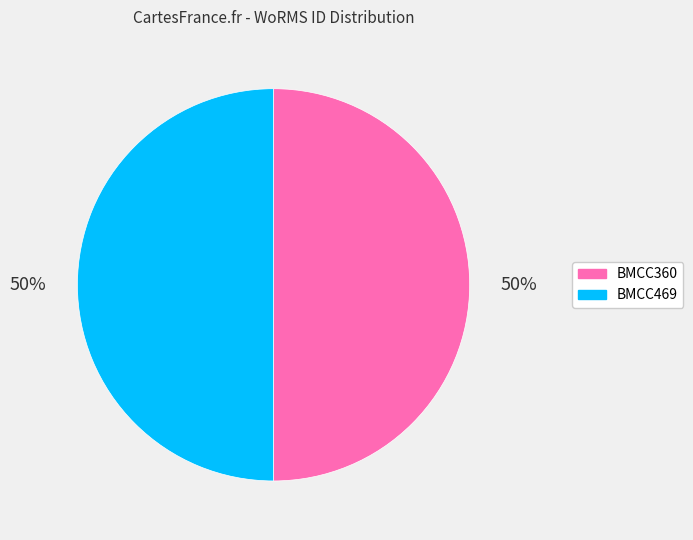

What percentage is the BMCC360 slice, to the nearest percent?

50%